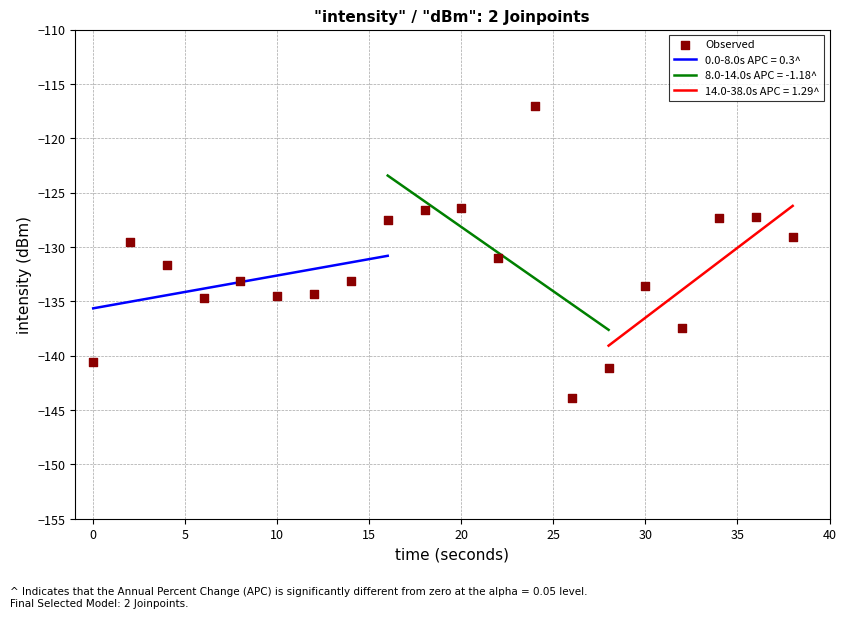

What is the highest value of the 0.0-8.0s APC = 0.3^ series?

-130.8